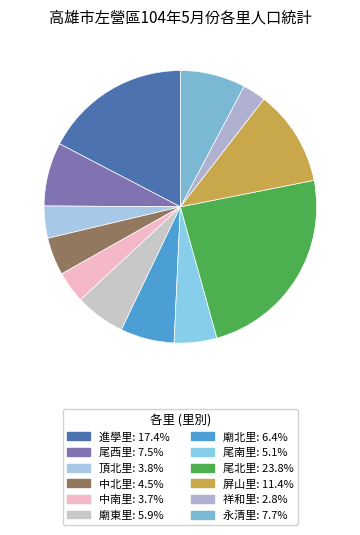

What is the smallest slice in the pie chart?

祥和里